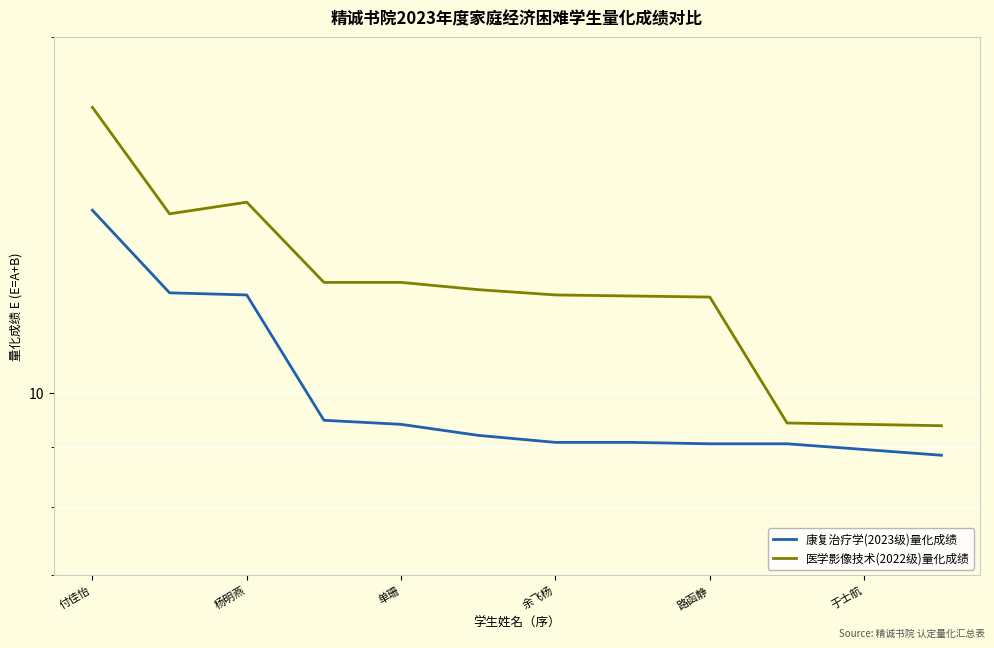

How many data points in 医学影像技术(2022级)量化成绩 are less than 12?

3